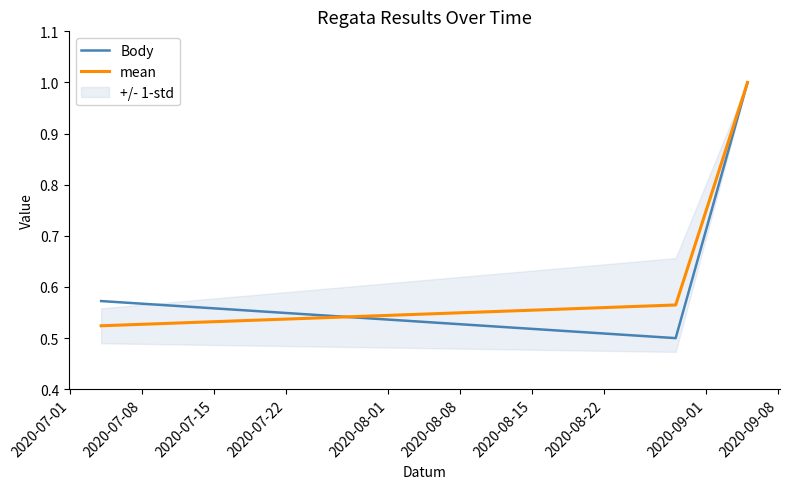

Does the chart have visible grid lines?

No